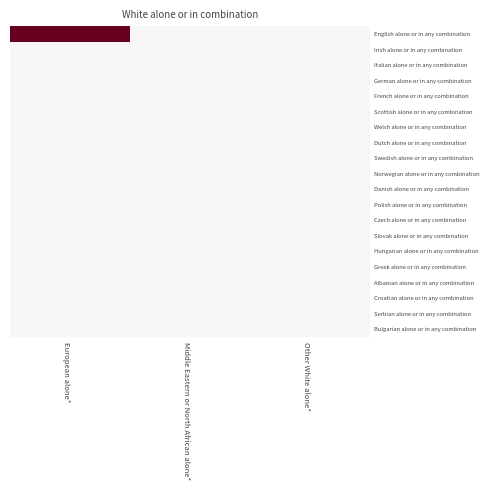

Rank the series by their maximum value, from highest to lowest.

English alone or in any combination, Irish alone or in any combination, Italian alone or in any combination, German alone or in any combination, French alone or in any combination, Scottish alone or in any combination, Welsh alone or in any combination, Dutch alone or in any combination, Swedish alone or in any combination, Norwegian alone or in any combination, Danish alone or in any combination, Polish alone or in any combination, Czech alone or in any combination, Slovak alone or in any combination, Hungarian alone or in any combination, Greek alone or in any combination, Albanian alone or in any combination, Croatian alone or in any combination, Serbian alone or in any combination, Bulgarian alone or in any combination